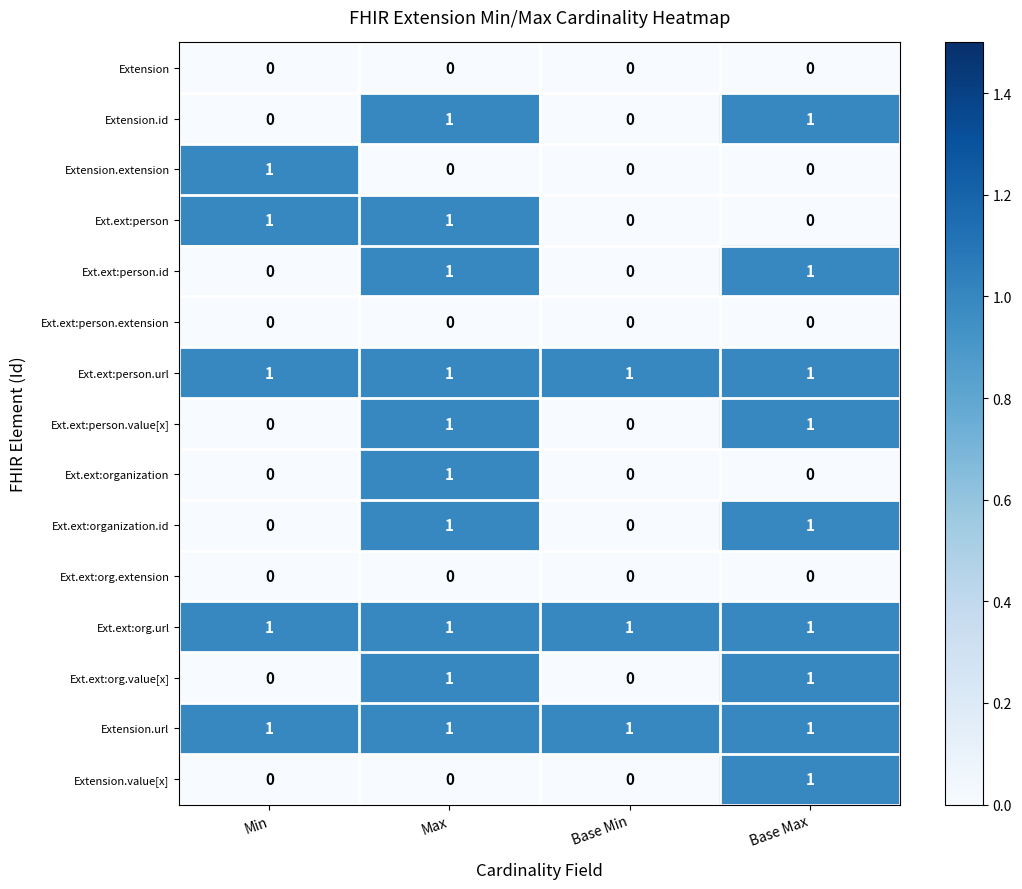

How many categories are shown in the chart?

4